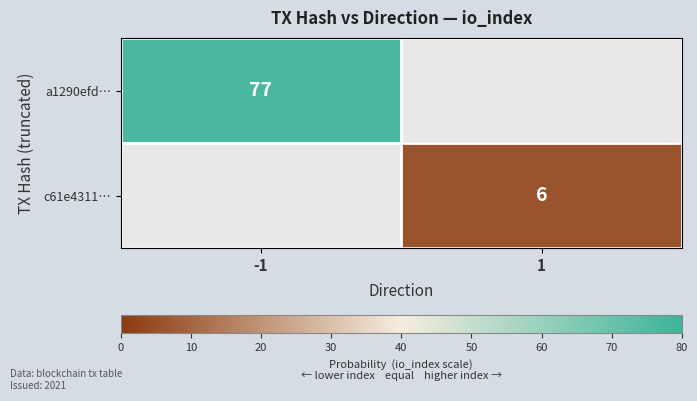

The value of c61e4311… at 1 is 10. True or false?

False